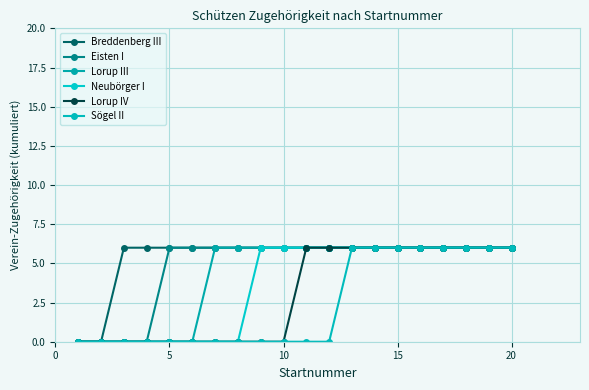

What are all the series names shown in the legend?

Breddenberg III, Eisten I, Lorup III, Neubörger I, Lorup IV, Sögel II